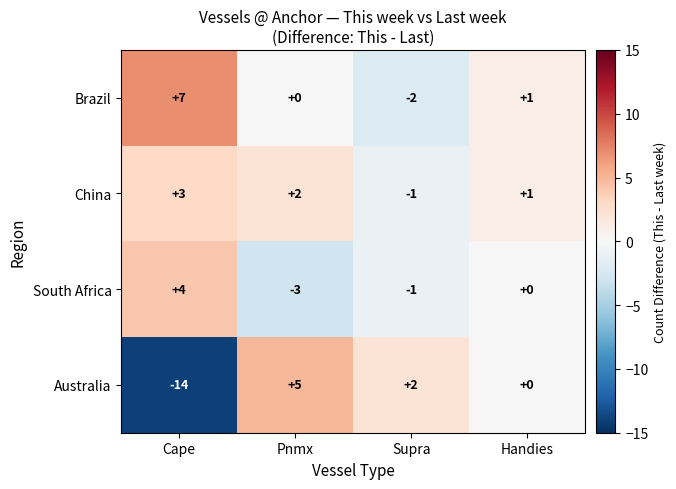

Is the value of China at Pnmx greater than the value of South Africa at Supra?

Yes